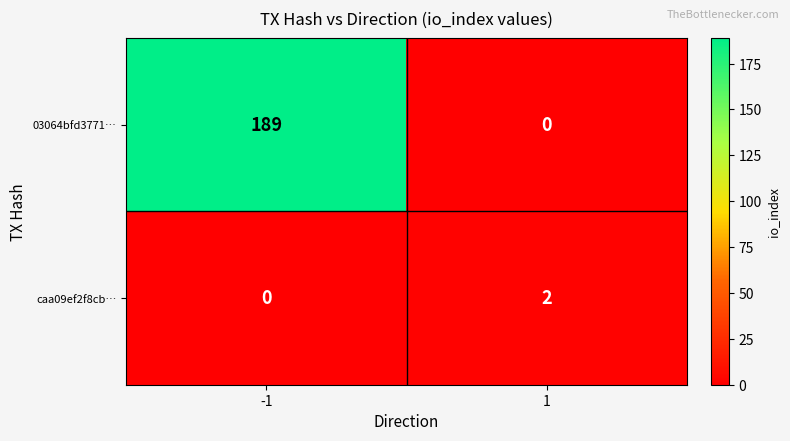

Reading right to left, what are all the values shown in this chart?

03064bfd3771…: 1=0	-1=189
caa09ef2f8cb…: 1=2	-1=0